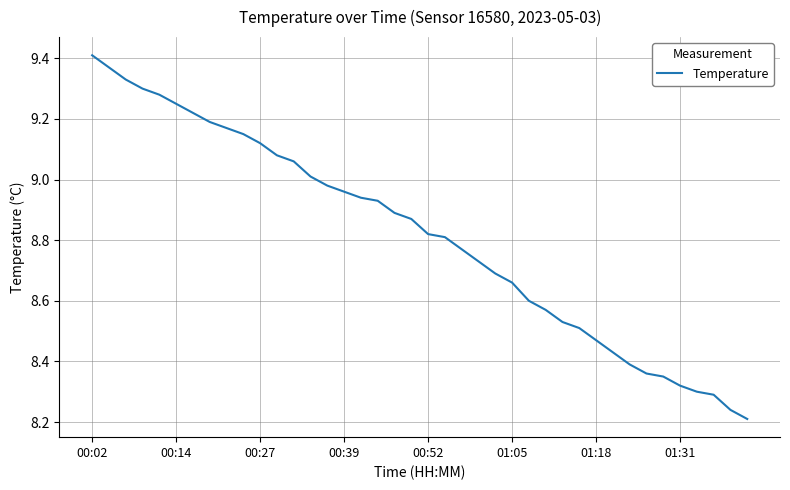

What is the difference between the maximum and minimum values?

1.2